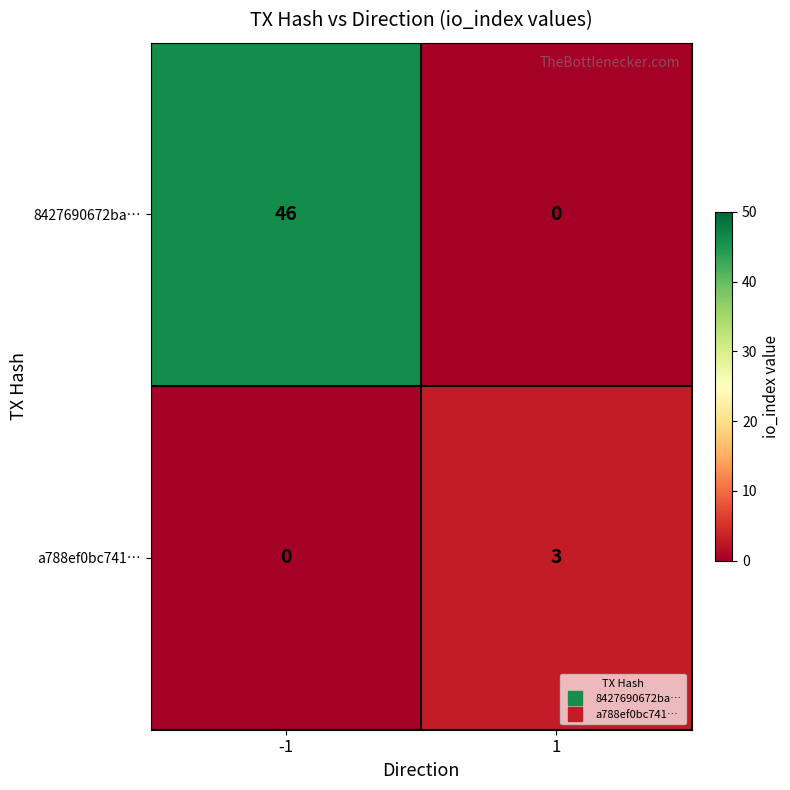

At -1, list the series in order from smallest to largest.

a788ef0bc741…, 8427690672ba…